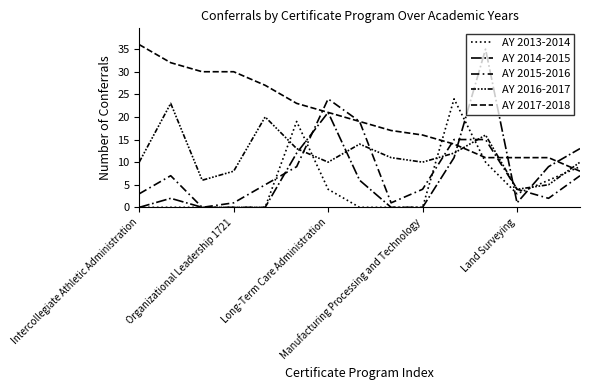

How many values in the AY 2014-2015 series are below 2?

7